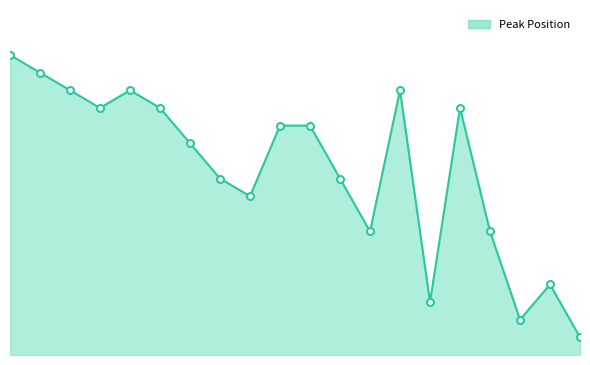

What is the value of the 15th point from the left?

3